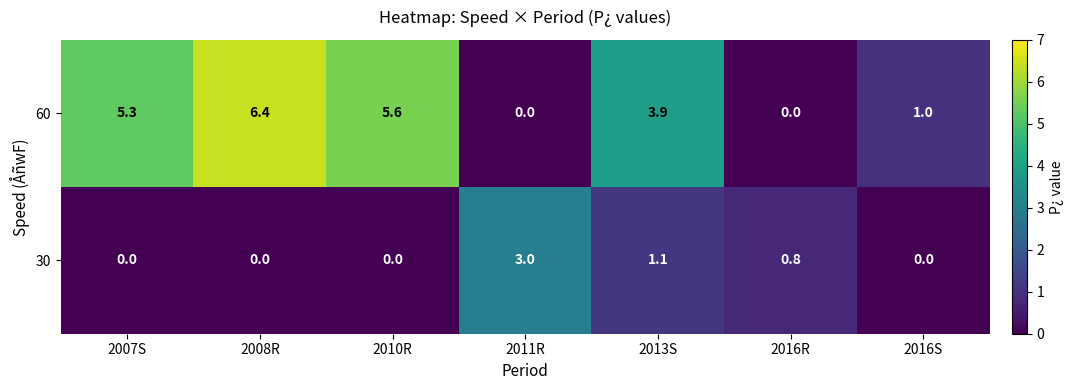

At which category is the sum across all series the highest?

2008R